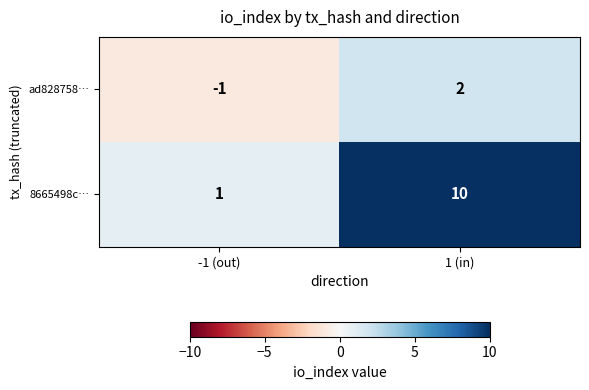

List the series in order of their peak value, lowest first.

ad828758…, 8665498c…